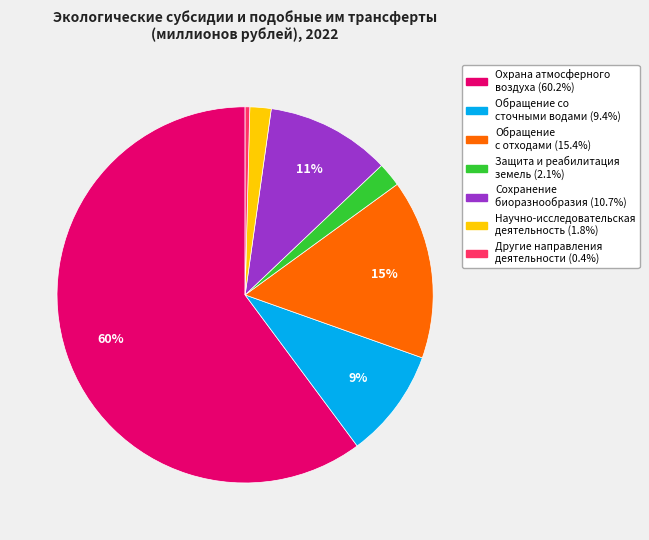

To the nearest percent, what is the combined percentage of Защита и реабилитация земель and Другие направления деятельности?

2%